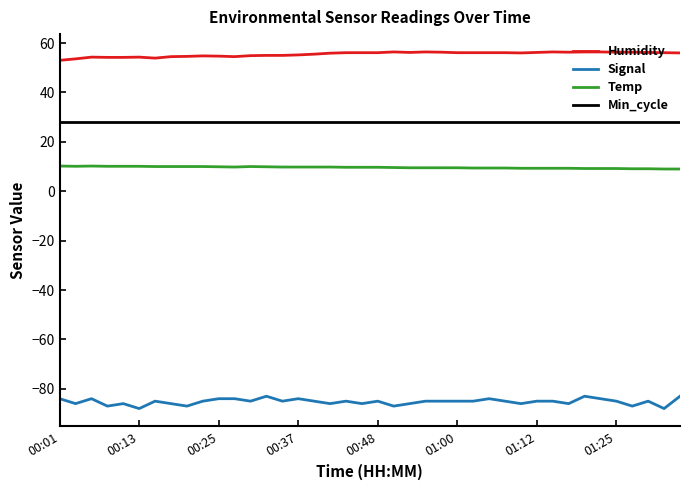

Rank the series by their maximum value, from lowest to highest.

Signal, Temp, Min_cycle, Humidity